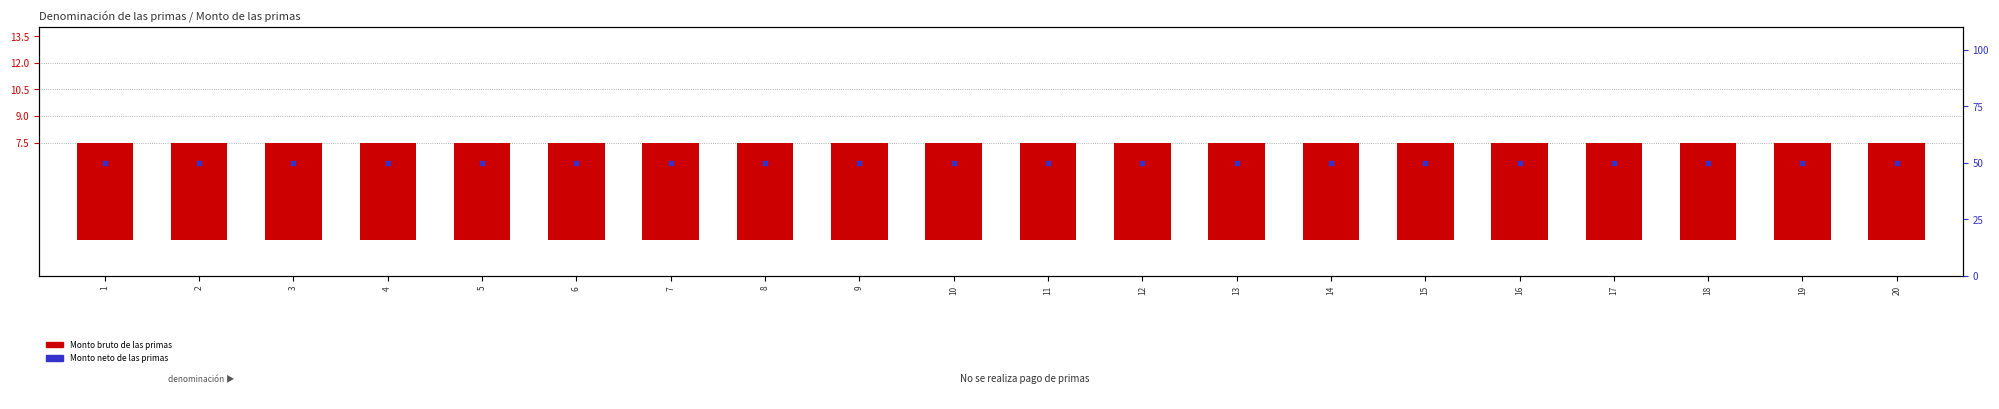

Which series has the widest spread of Y values?

Monto bruto de las primas